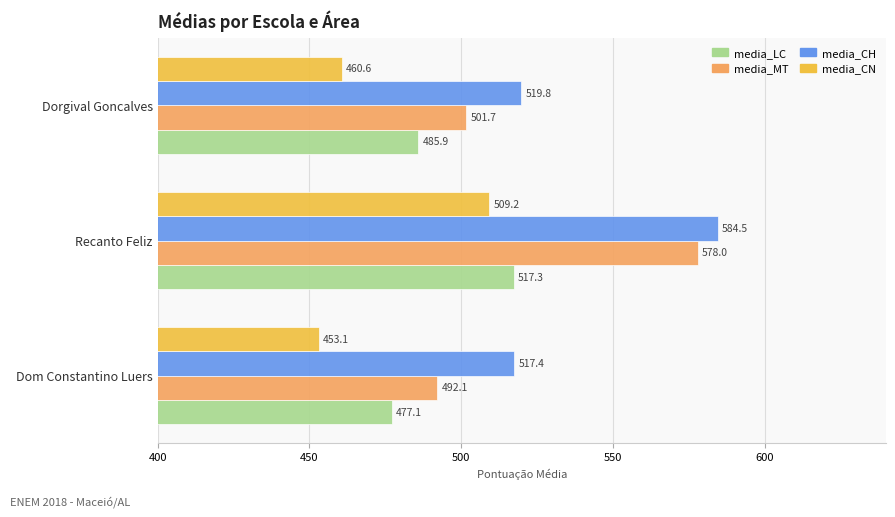

Is it true that media_CN equals 756.6 at Dom Constantino Luers?

False